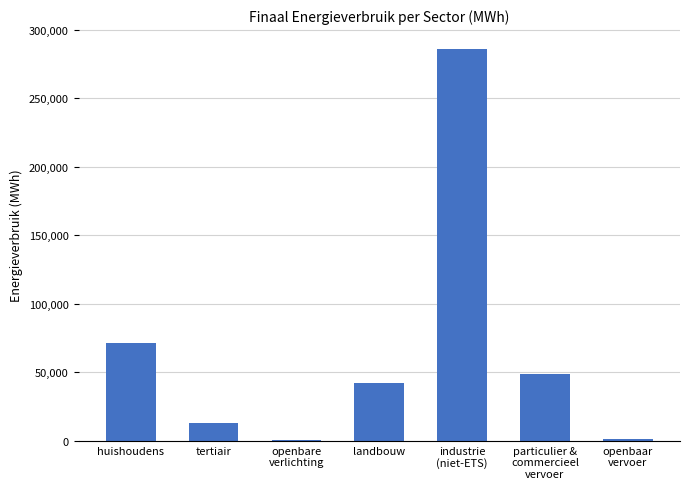

Which has a higher value, particulier &
commercieel
vervoer or openbaar
vervoer?

particulier &
commercieel
vervoer